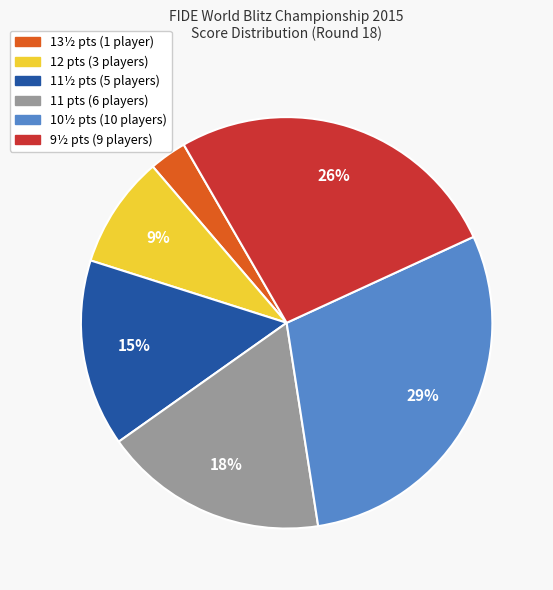

To the nearest percent, what is the difference between the largest and smallest slice percentages?

26%